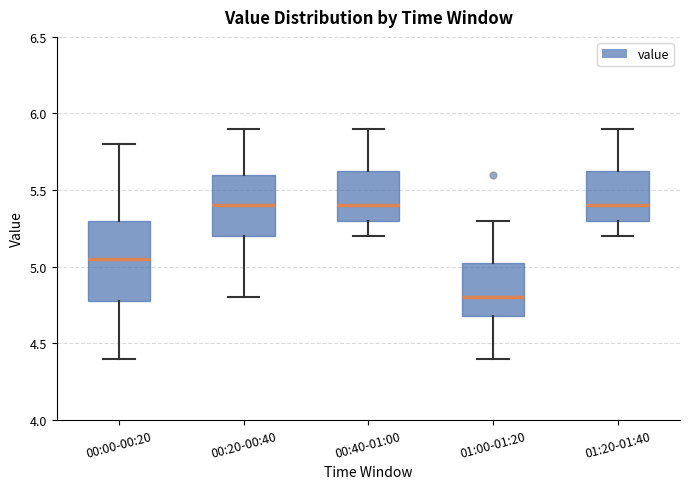

Reading left to right, read every box against the y-axis: the position of its median line, the range the box covers, and the ends of its whiskers. The values are not printed on the chart, so give them approximately, as read against the axis.

00:00-00:20: median 5.05, box 4.80 to 5.30, whiskers 4.40 to 5.80
00:20-00:40: median 5.40, box 5.20 to 5.60, whiskers 4.80 to 5.90
00:40-01:00: median 5.40, box 5.30 to 5.65, whiskers 5.20 to 5.90
01:00-01:20: median 4.80, box 4.70 to 5.05, whiskers 4.40 to 5.30
01:20-01:40: median 5.40, box 5.30 to 5.65, whiskers 5.20 to 5.90